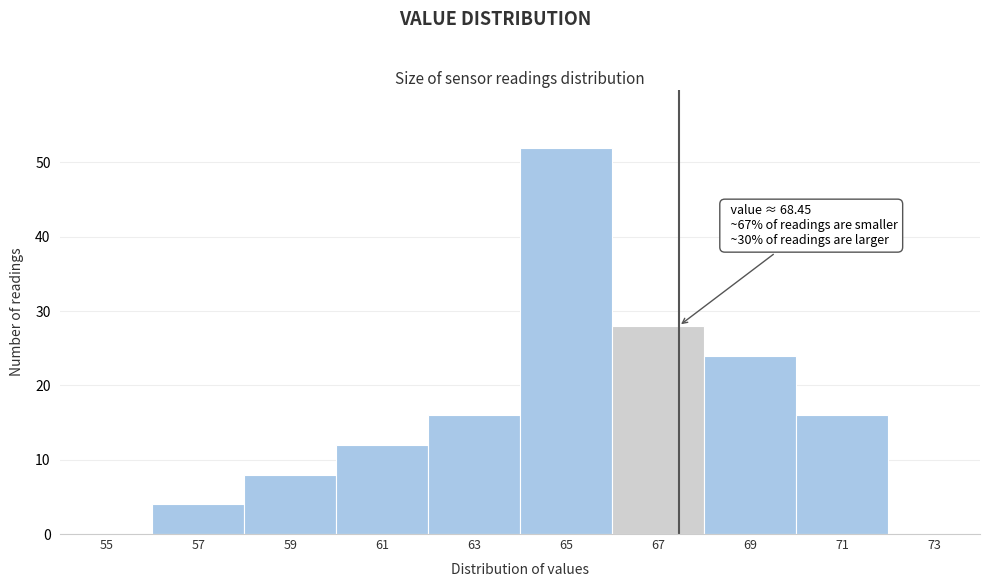

Reading left to right, extract all data points from this chart.

55=0	57=4	59=8	61=12	63=16	65=52	67=28	69=24	71=16	73=0